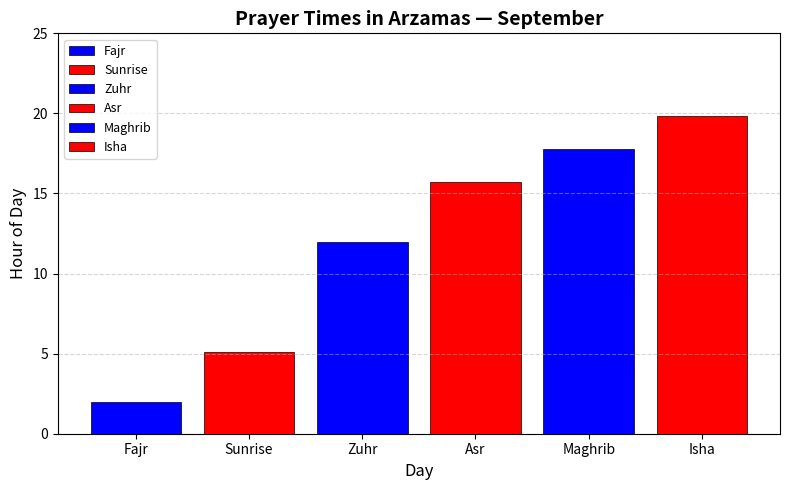

True or false: Fajr has a value of 2 at 28.

True